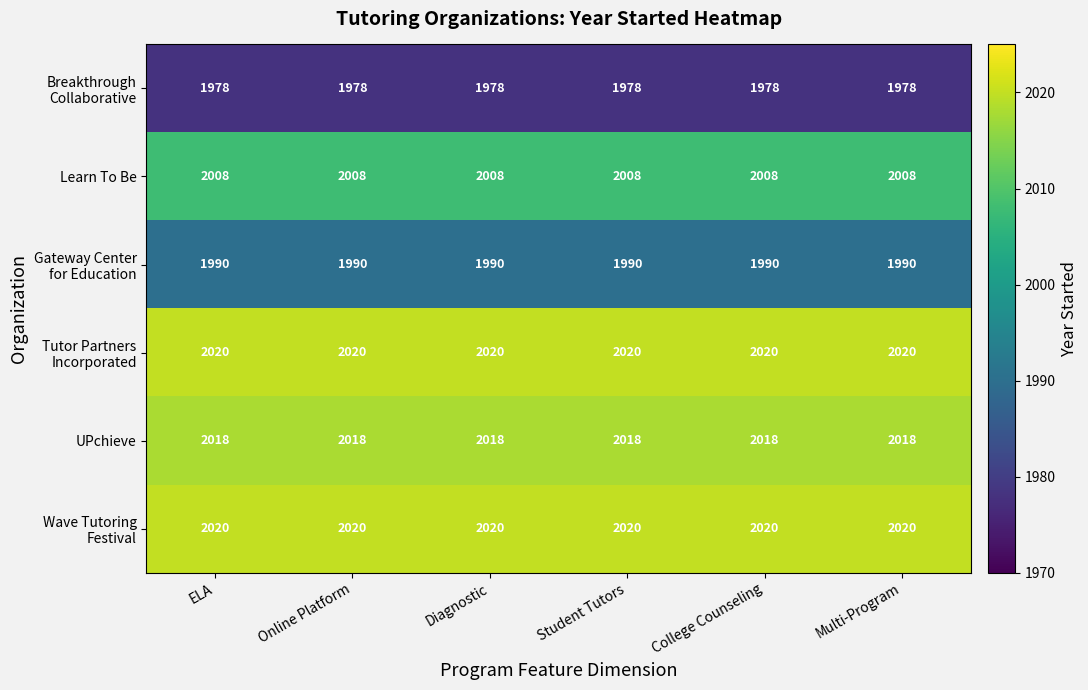

At how many categories does at least one series exceed 2012?

6